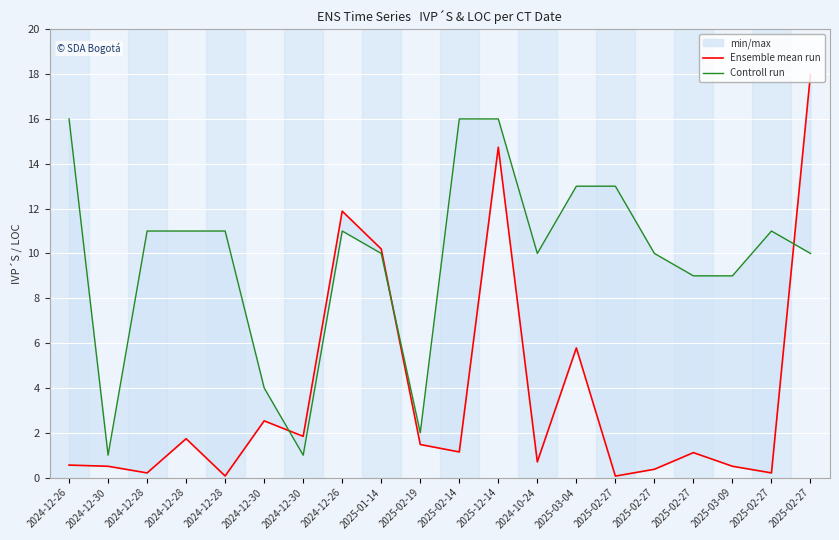

List the series in order of their overall mean, lowest first.

Ensemble mean run, Controll run